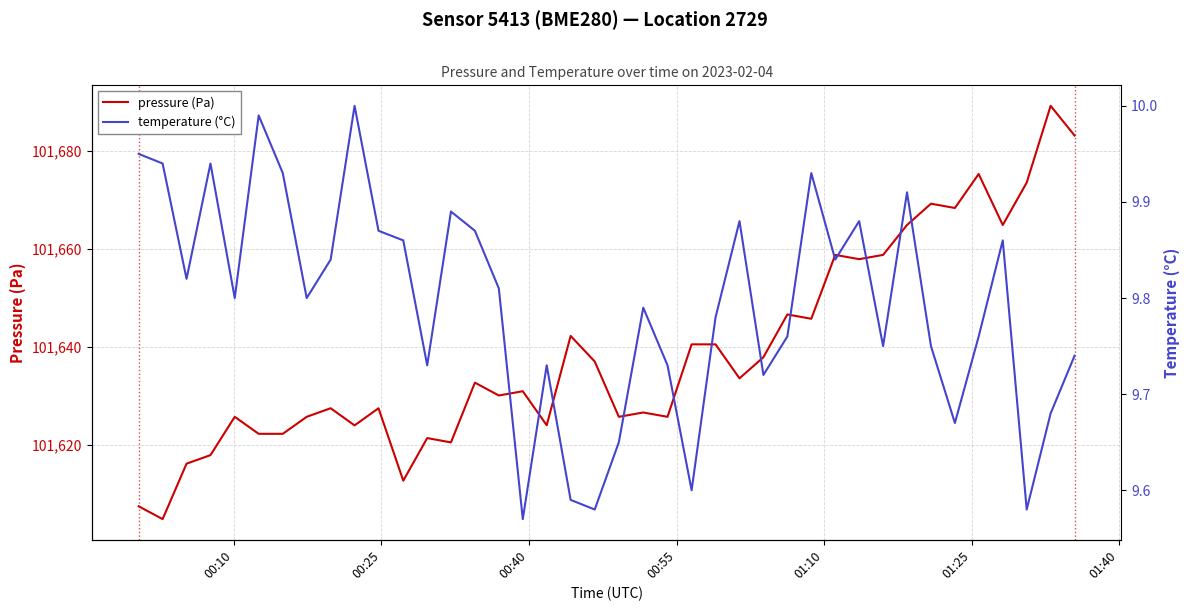

What is the minimum value for pressure (Pa)?

101604.9